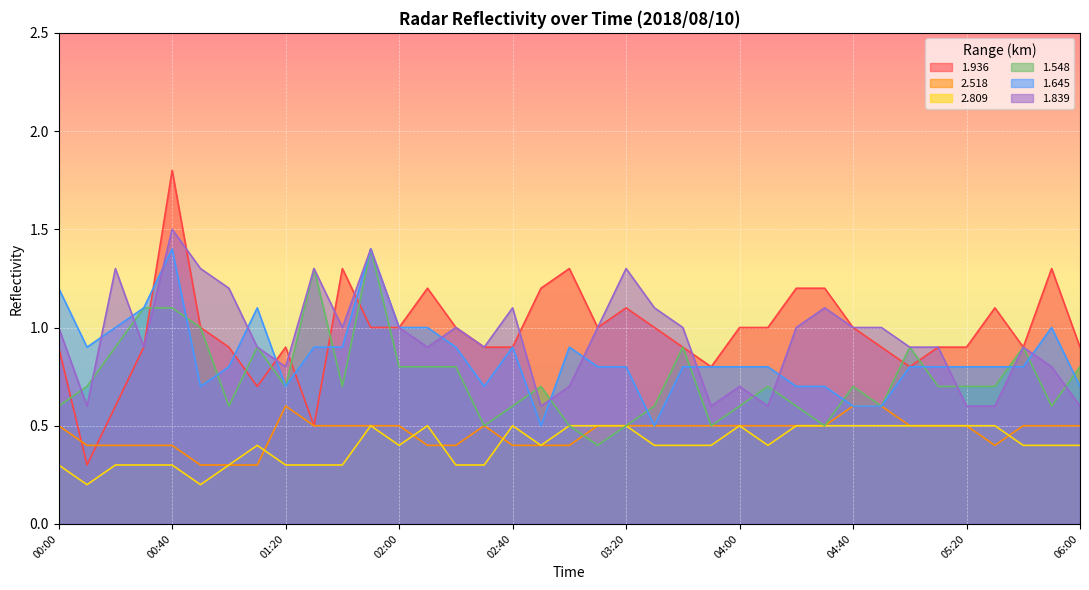

At which category is the sum across all series the highest?

00:40